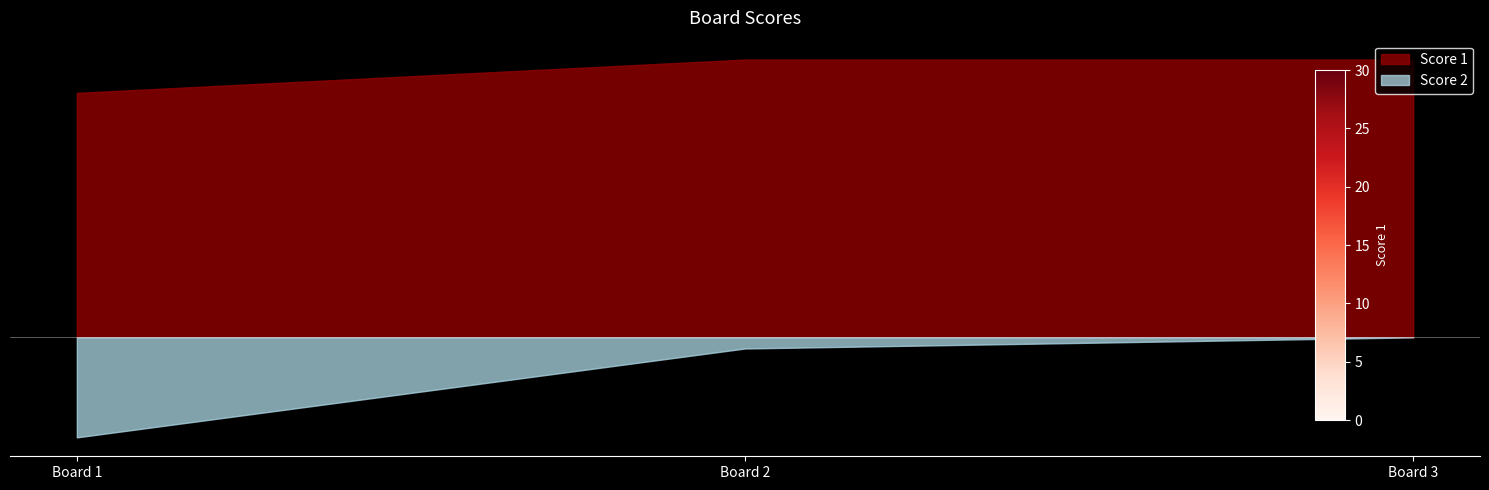

At Board 1, list the series in order from smallest to largest.

Score 2, Score 1